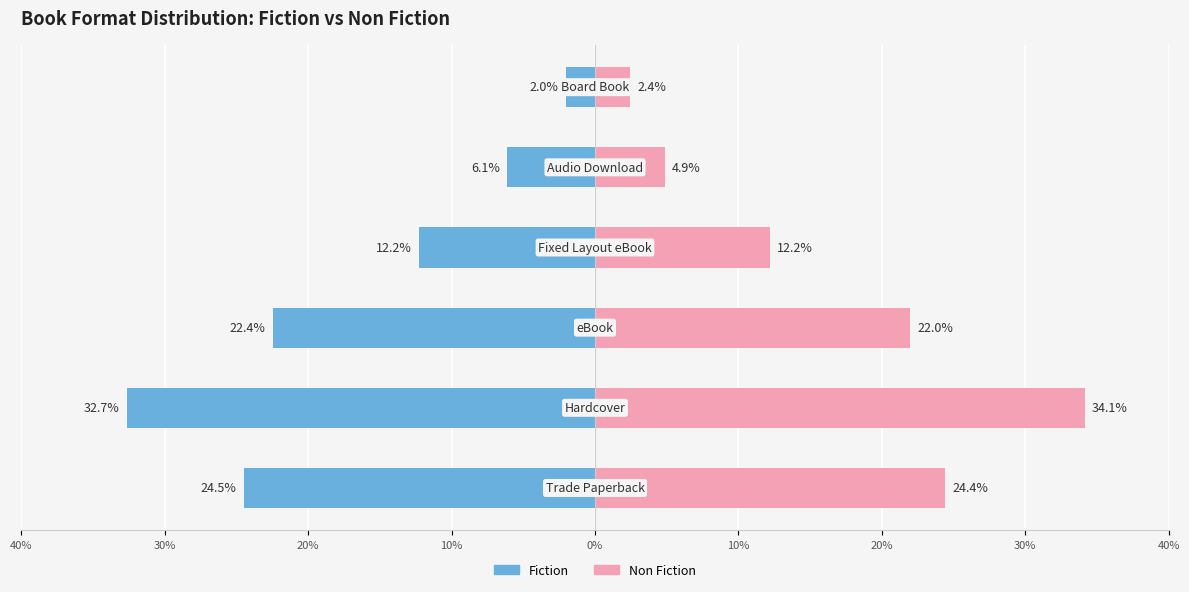

Which series has the widest spread of values?

Non Fiction